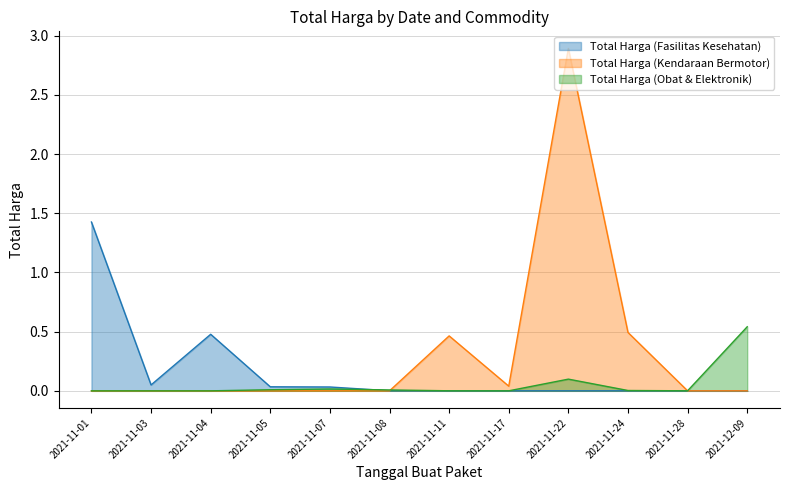

At how many categories does at least one series exceed 0?

12